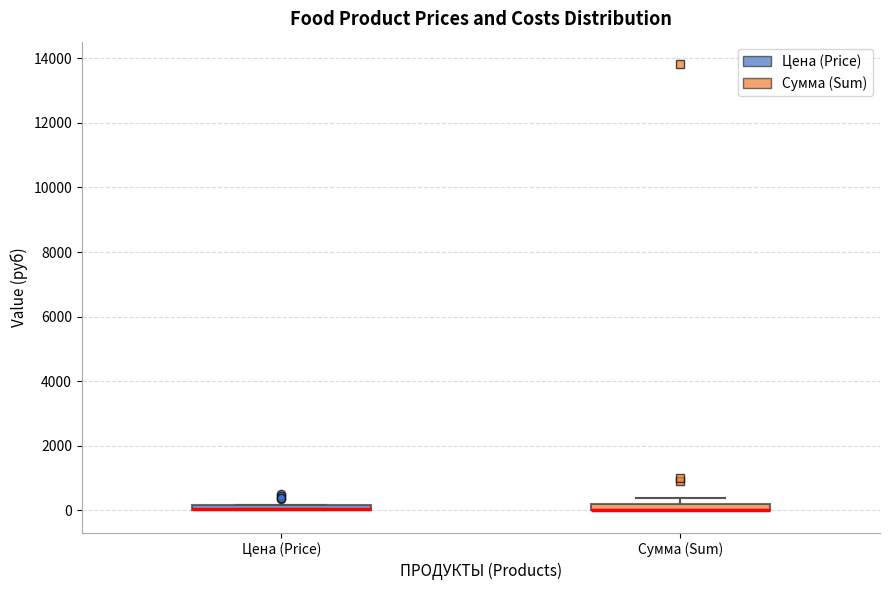

Where is the upper edge of the box for Цена (Price) on the y-axis? The values are not printed on the chart, so give them approximately, as read against the axis.

200